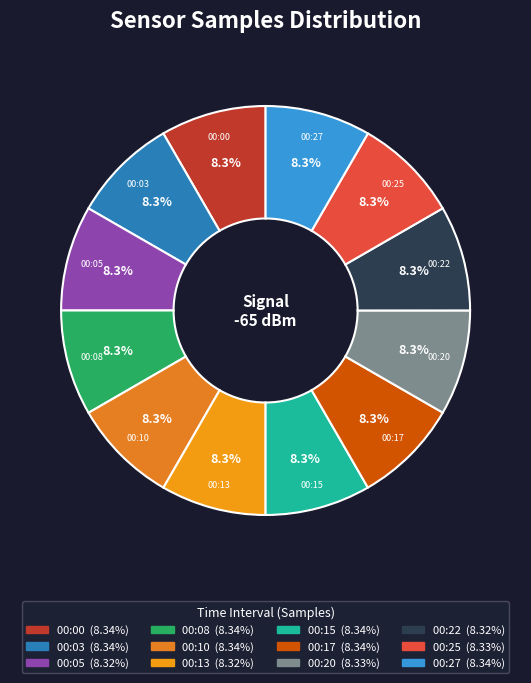

How many slices are in this pie chart?

12